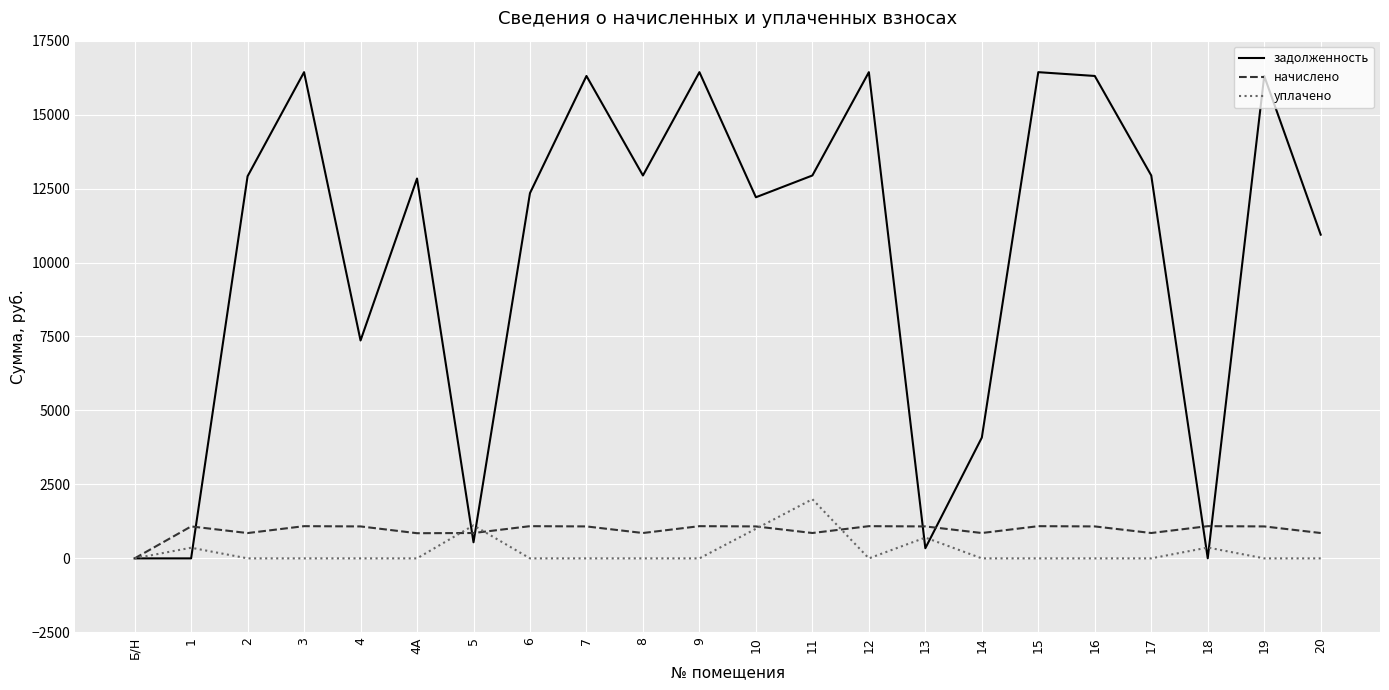

What is the highest value of the уплачено series?

2000.0